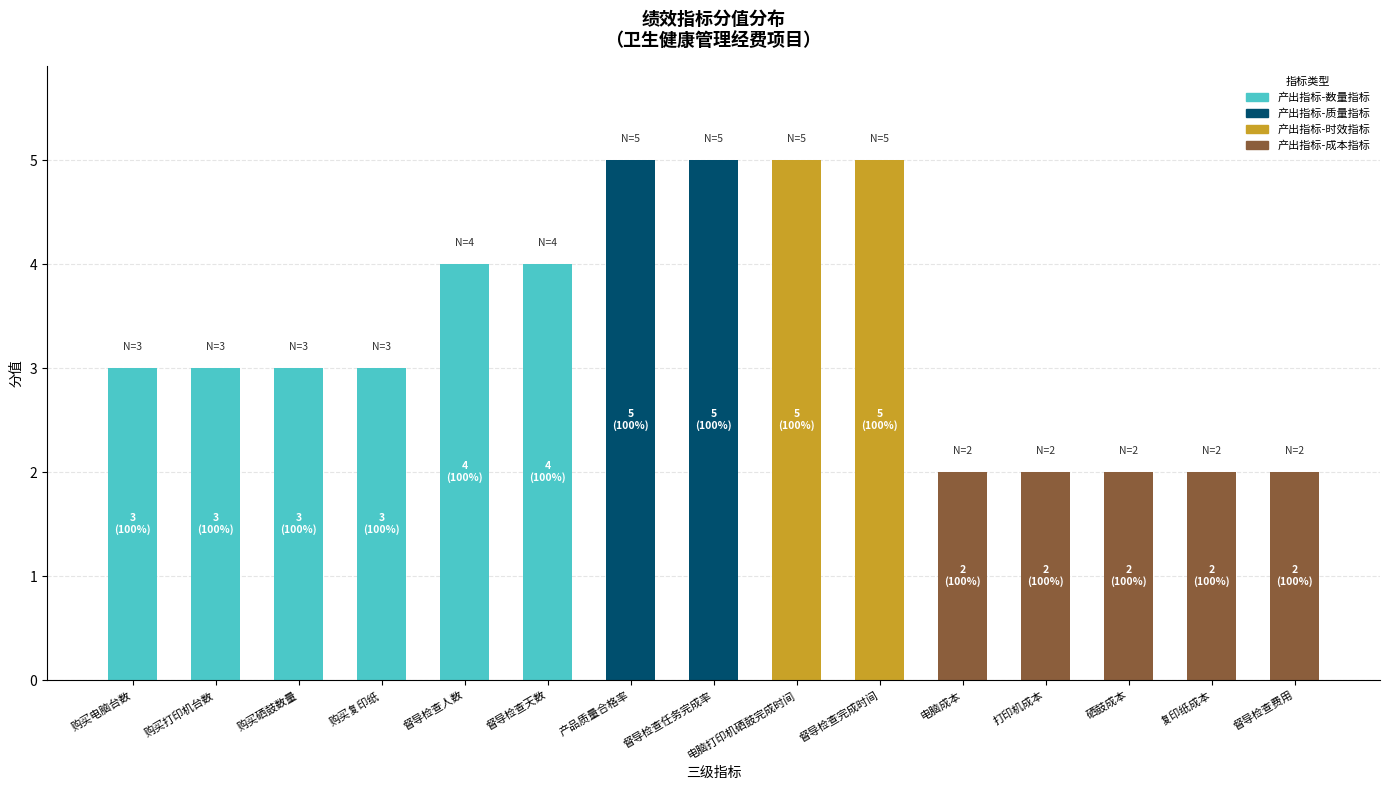

What value does the 产出指标-数量指标 series have at 督导检查人数?

4